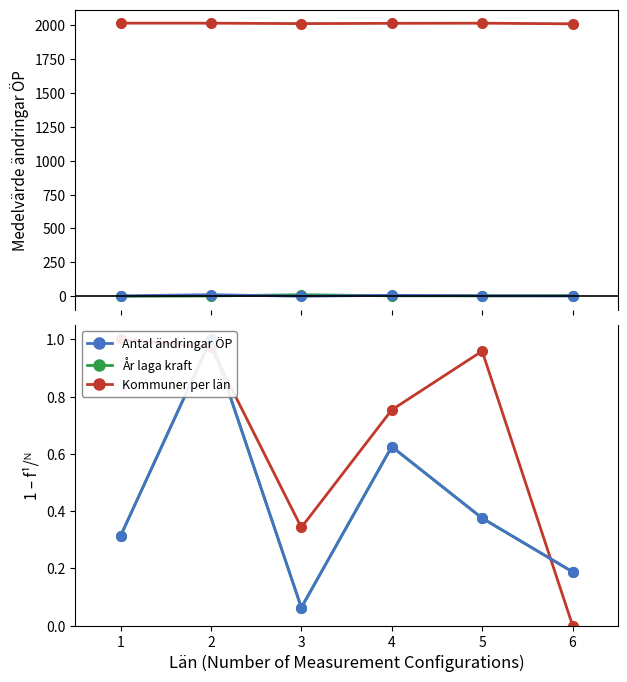

Reading right to left, transcribe all the data shown in this chart.

Antal ändringar ÖP (medel): 5.7	3.3	3.7	12.0	2.6	0.0
År laga kraft (medel, skalat): 2008.3	2013.0	2012.0	2010.0	2013.1	2013.2
Kommuner per län (norm): 2.2	4.5	7.5	0.8	12.0	3.8
Antal ändringar ÖP: 0.2	0.4	0.6	0.1	1.0	0.3
År laga kraft: 0.0	1.0	0.8	0.3	1.0	1.0
Kommuner per län: 0.2	0.4	0.6	0.1	1.0	0.3